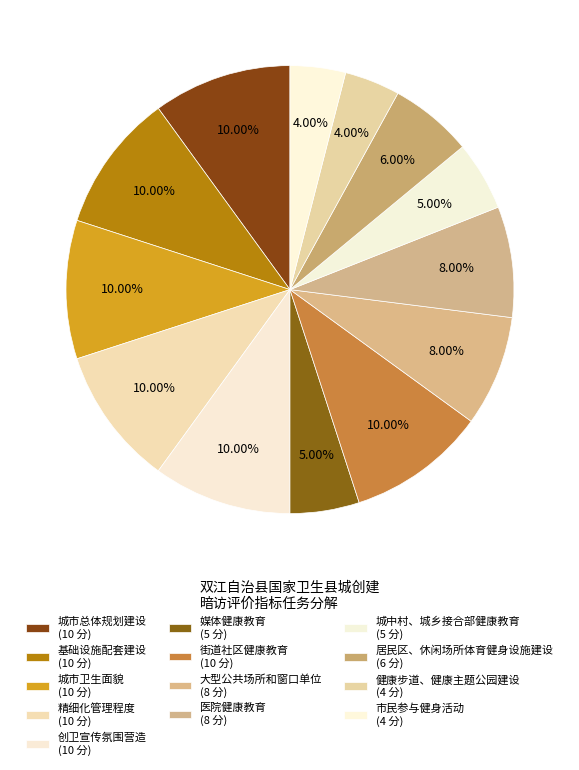

Count the number of slices in the pie.

13